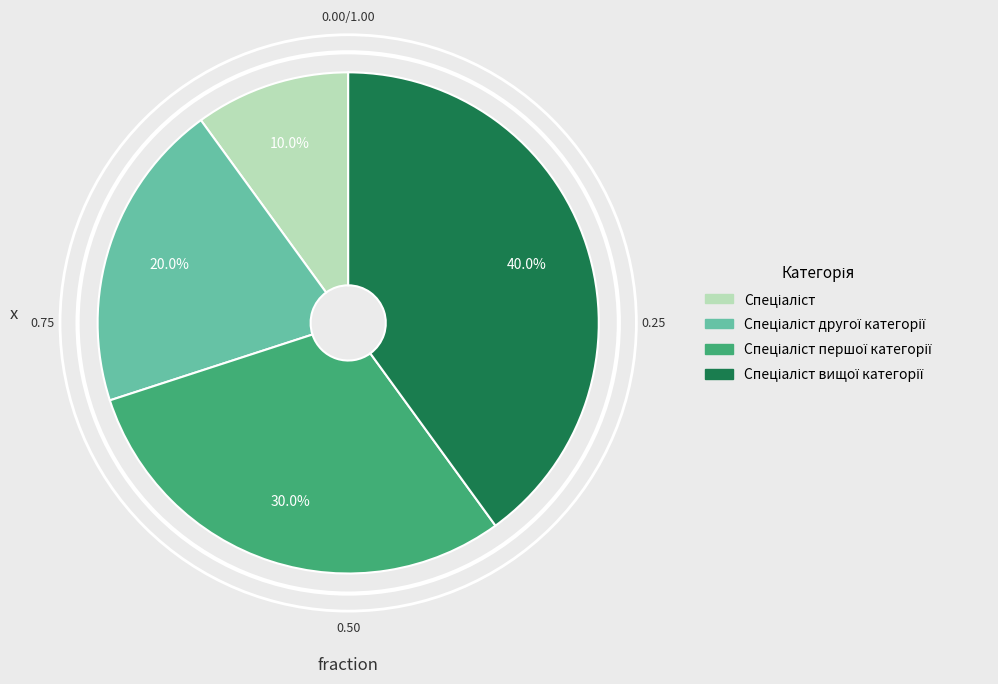

Is there any slice that represents more than half of the pie?

No